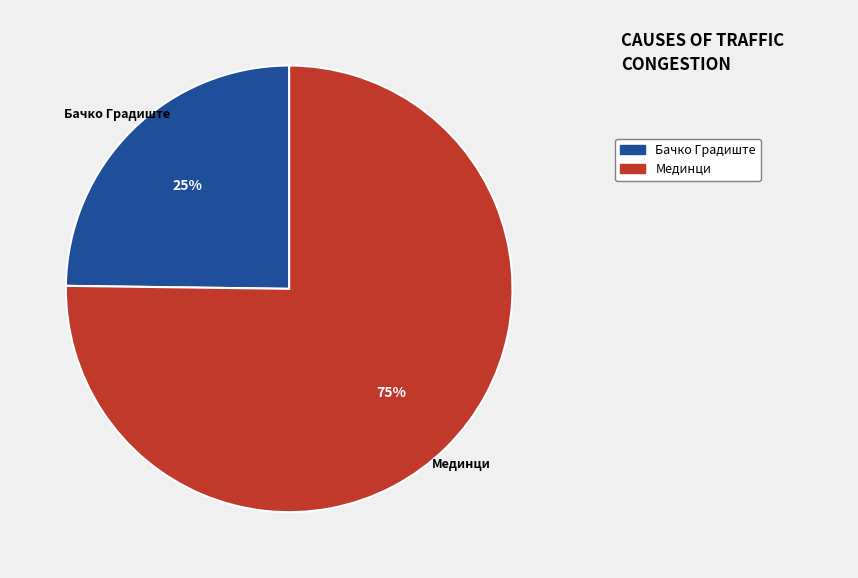

Which category has the smallest portion of the pie?

Бачко Градиште